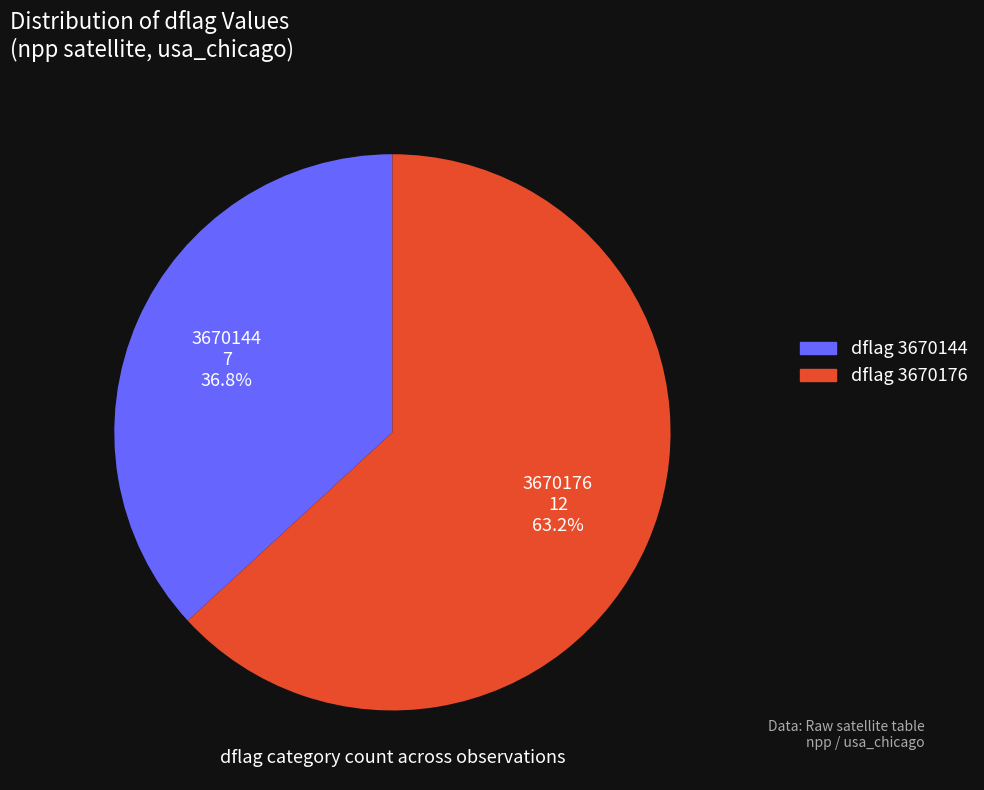

Does any single category account for the majority?

Yes